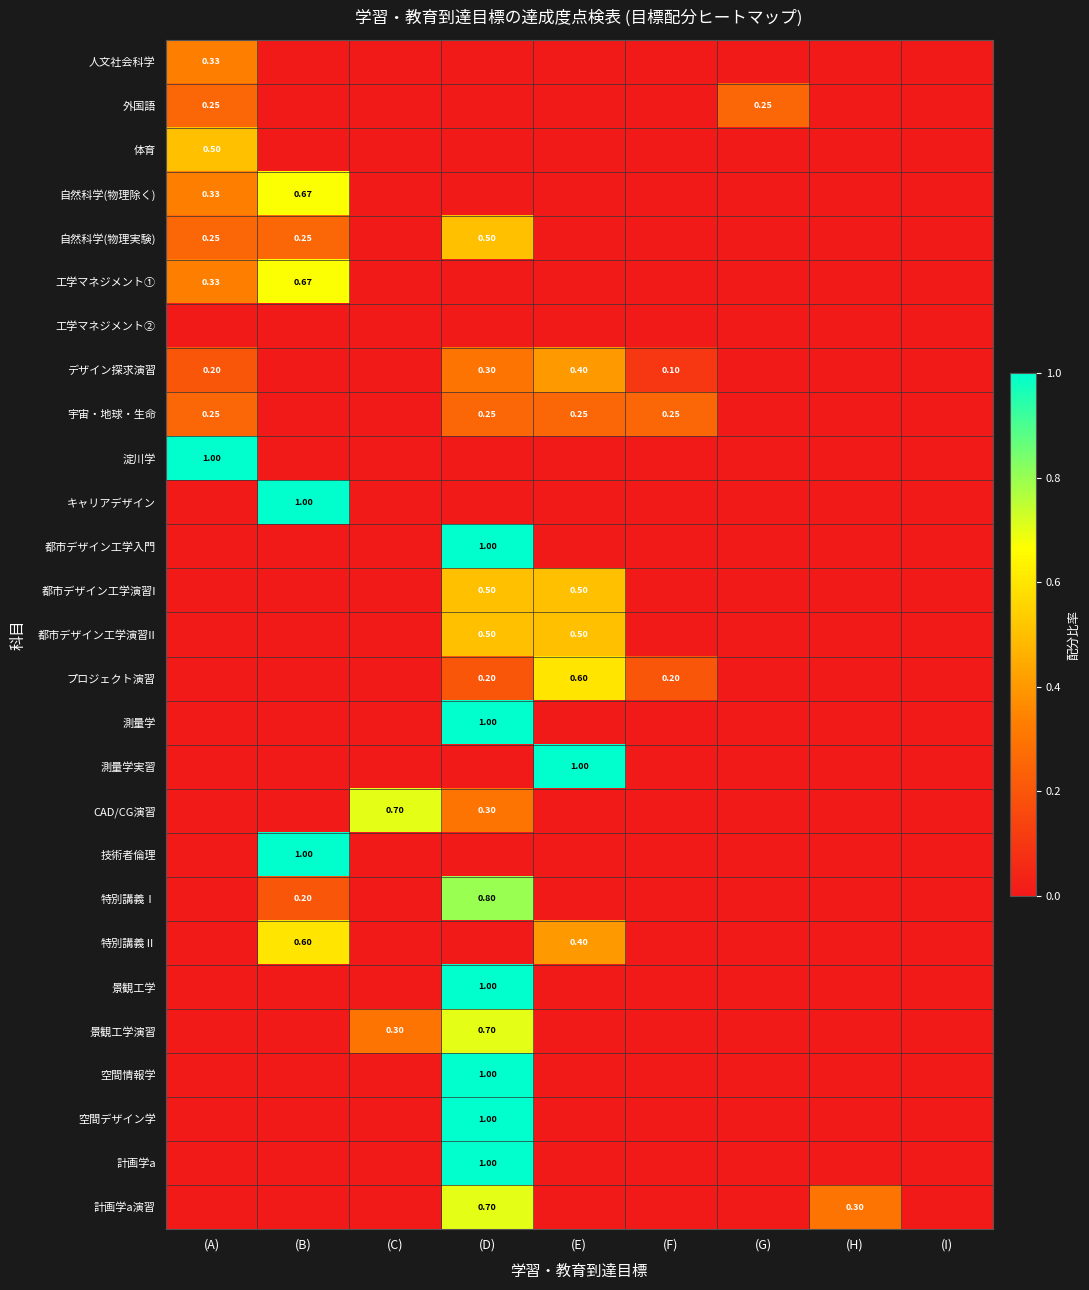

Which has a higher value, (I) or (G)?

(I)